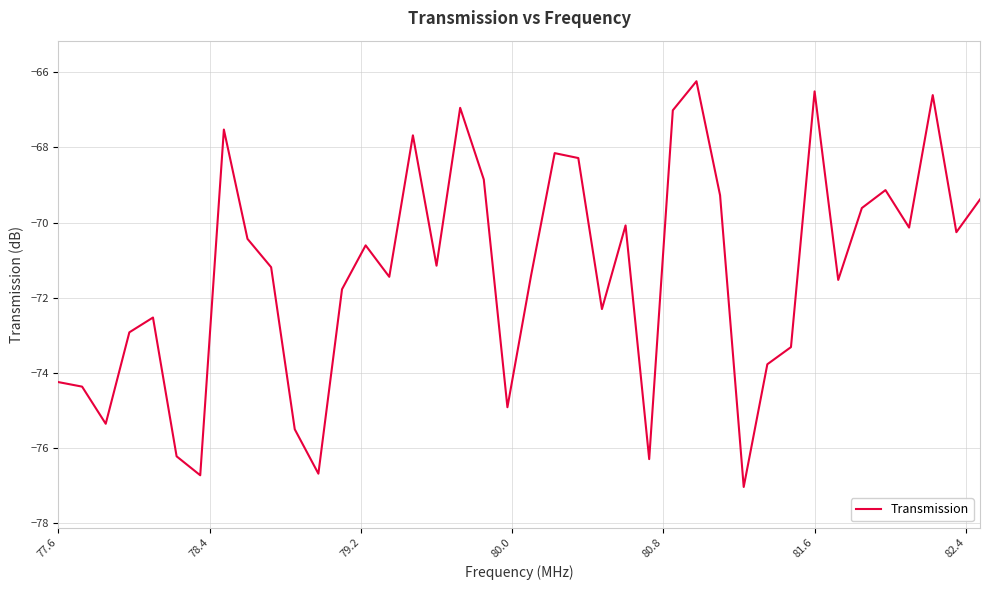

What is the minimum value shown in the chart?

-77.0